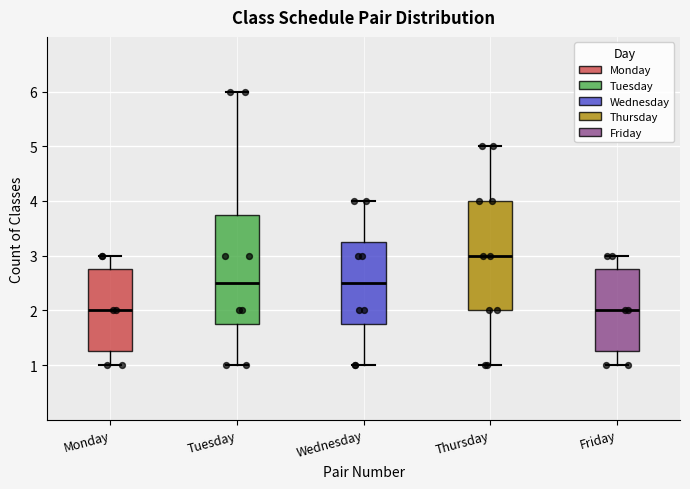

Reading left to right, read every box against the y-axis: the position of its median line, the range the box covers, and the ends of its whiskers. The values are not printed on the chart, so give them approximately, as read against the axis.

Monday: median 2.0, box 1.3 to 2.8, whiskers 1.0 to 3.0
Tuesday: median 2.5, box 1.8 to 3.8, whiskers 1.0 to 6.0
Wednesday: median 2.5, box 1.8 to 3.3, whiskers 1.0 to 4.0
Thursday: median 3.0, box 2.0 to 4.0, whiskers 1.0 to 5.0
Friday: median 2.0, box 1.3 to 2.8, whiskers 1.0 to 3.0